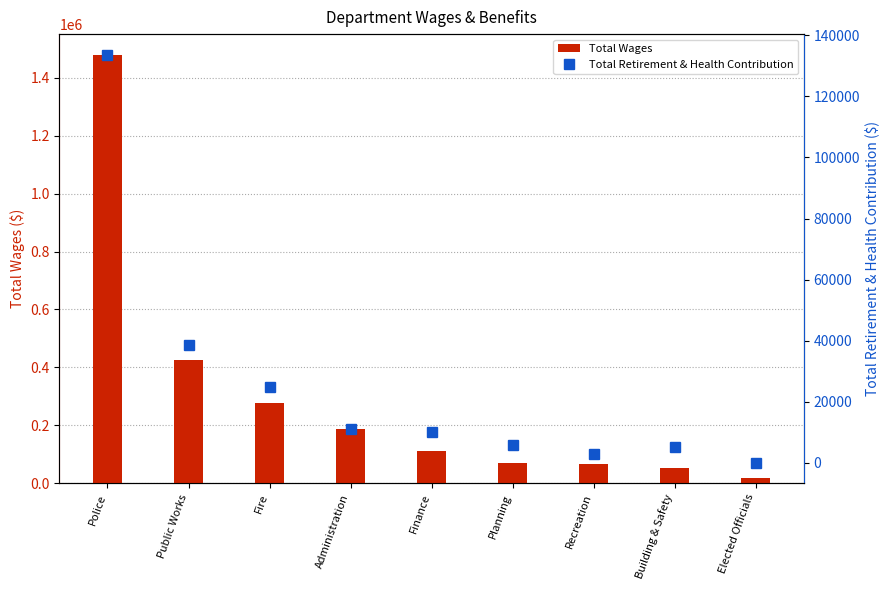

Which category has the highest value in the Total Wages series?

Police